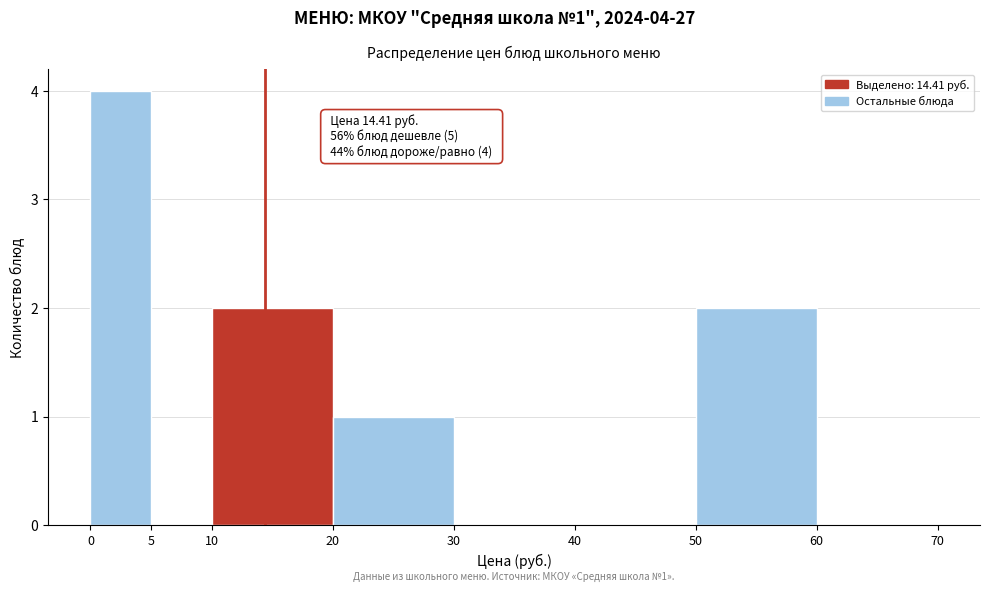

Which range on the x-axis has the tallest bar?

0 to 5